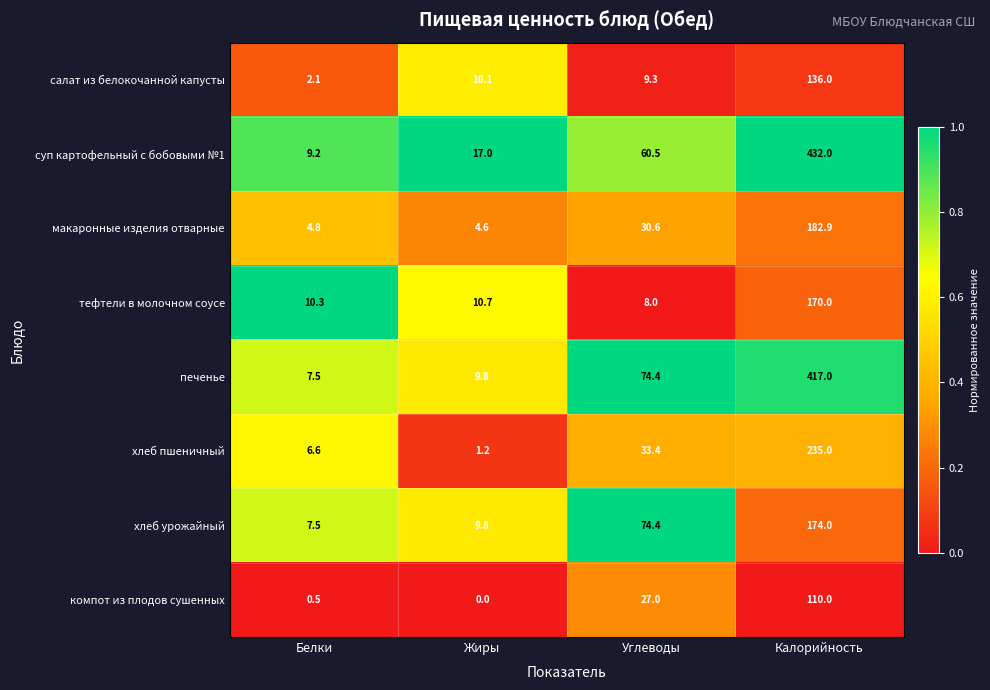

Which label corresponds to the largest value in the chart?

Калорийность